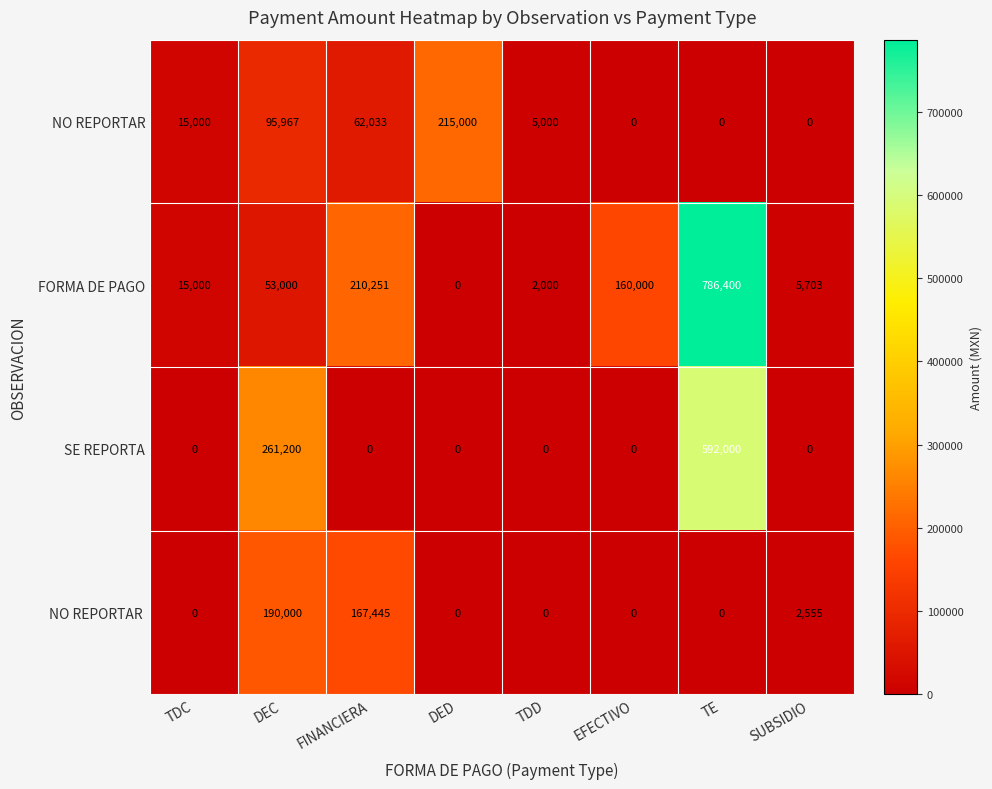

At which category is the sum across all series the highest?

TE